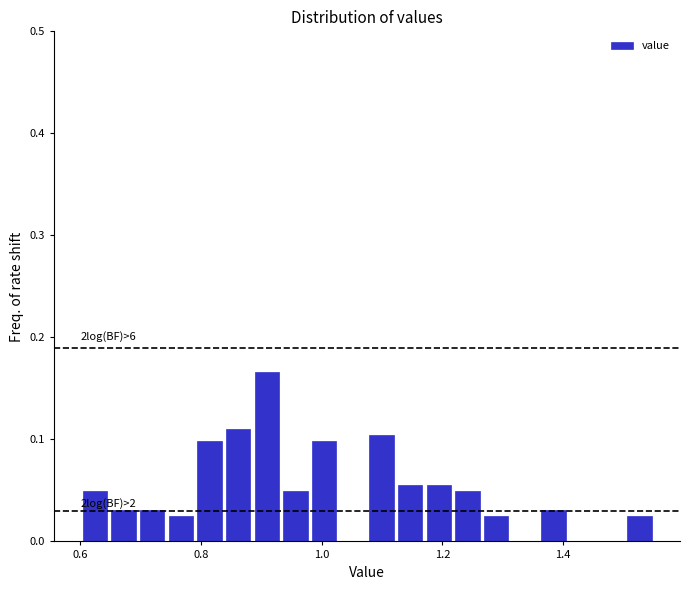

Around what value on the x-axis is the tallest bar? Give the approximate position of its centre, as read against the axis.

0.90